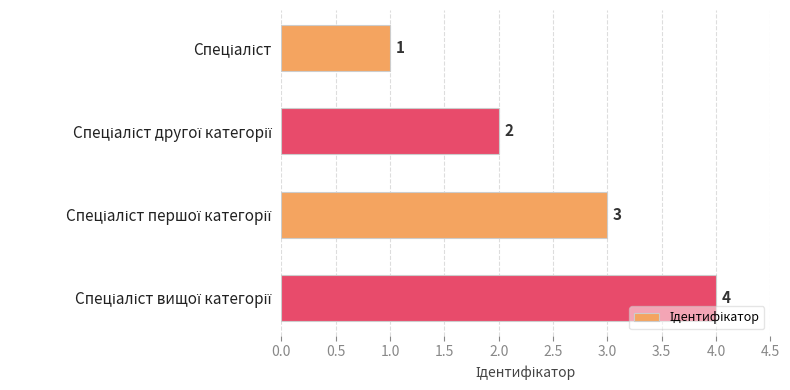

How many values are between 2 and 4?

3